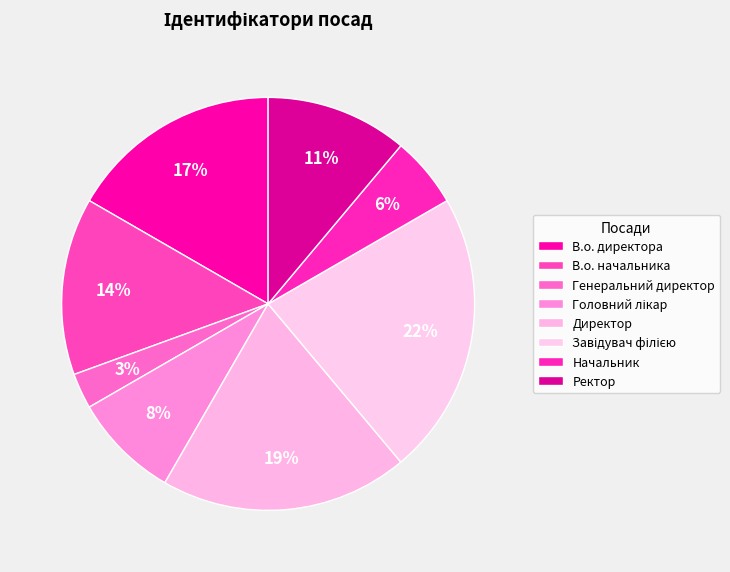

What is the change in value from Завідувач філією to Ректор?

-4